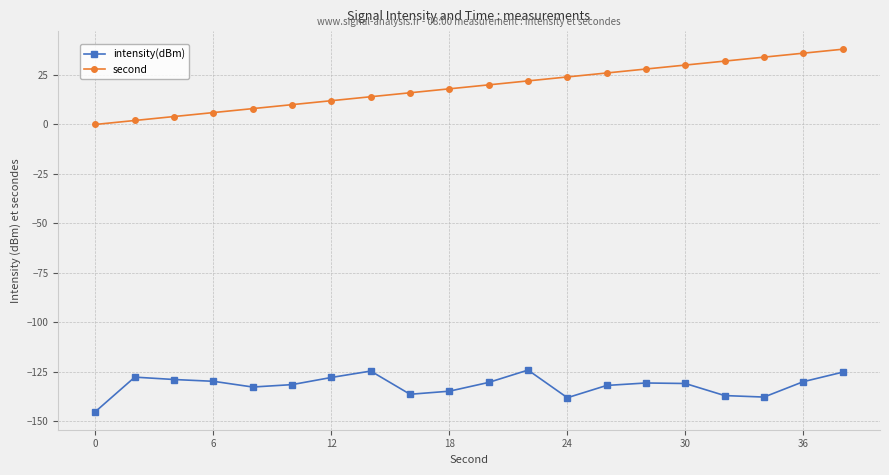

Does the chart have visible grid lines?

Yes